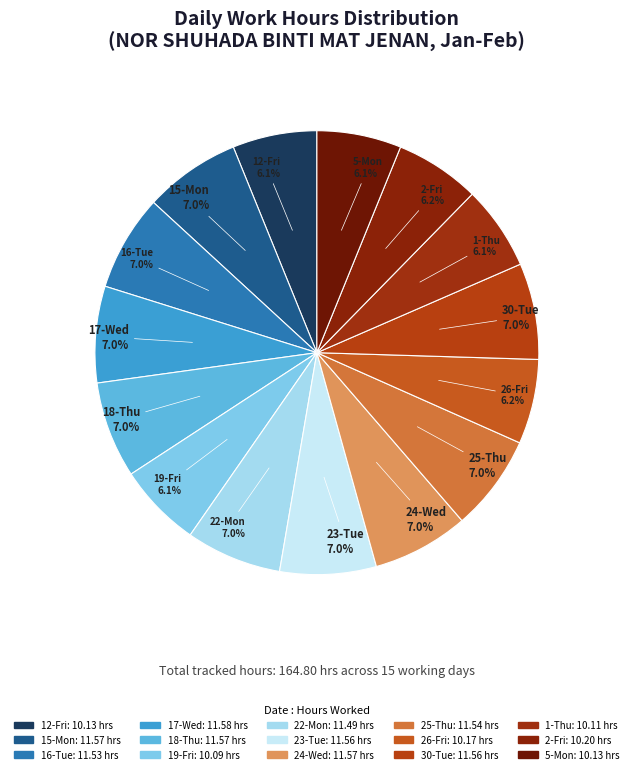

Count the number of slices in the pie.

15